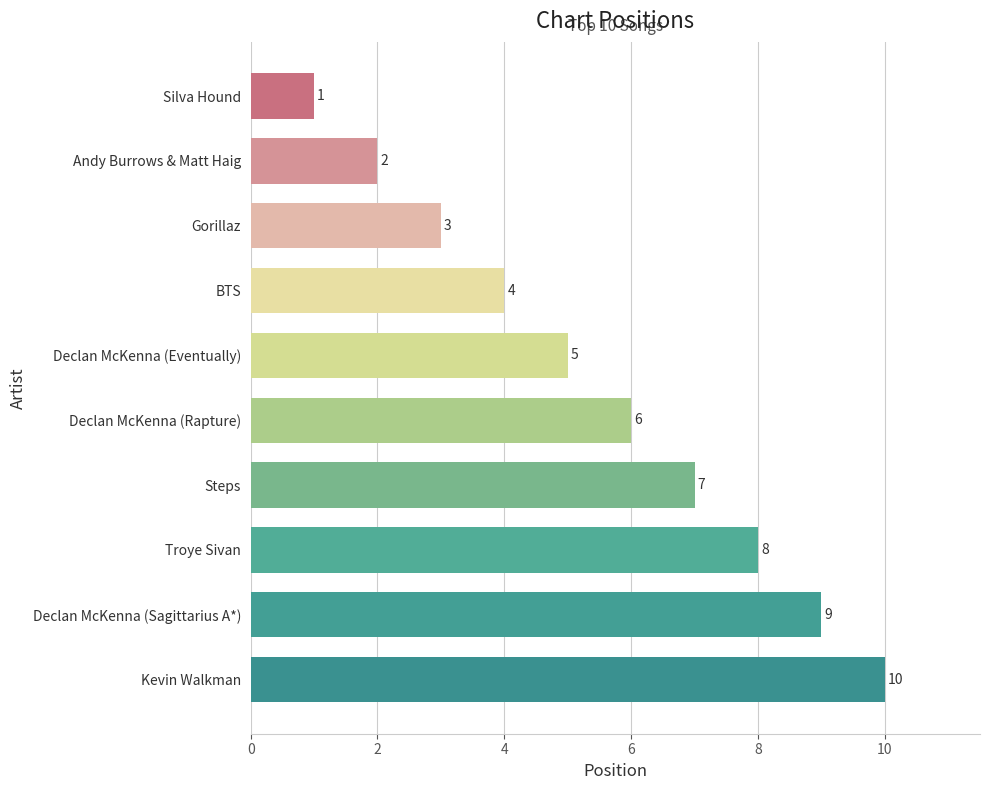

True or false: the data shows 9 at Declan McKenna (Rapture).

False